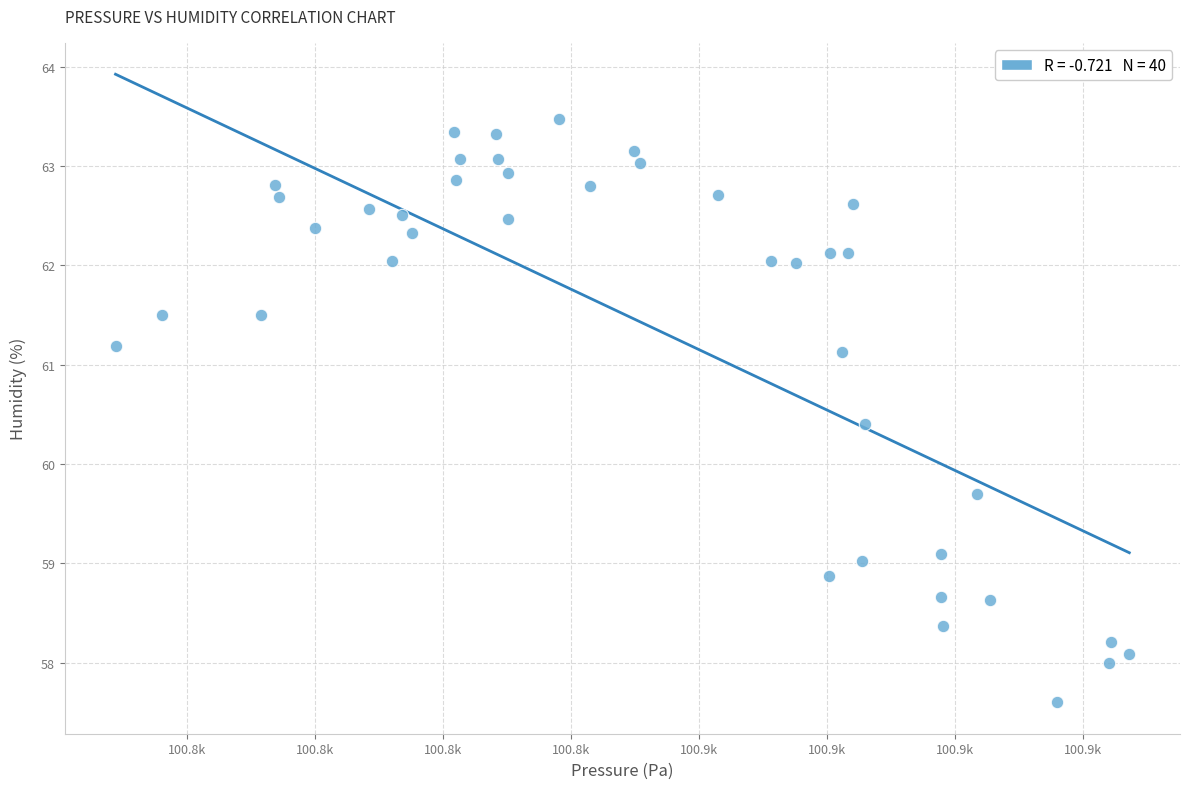

What Y value in the scatter plot is closest to 60?

59.7